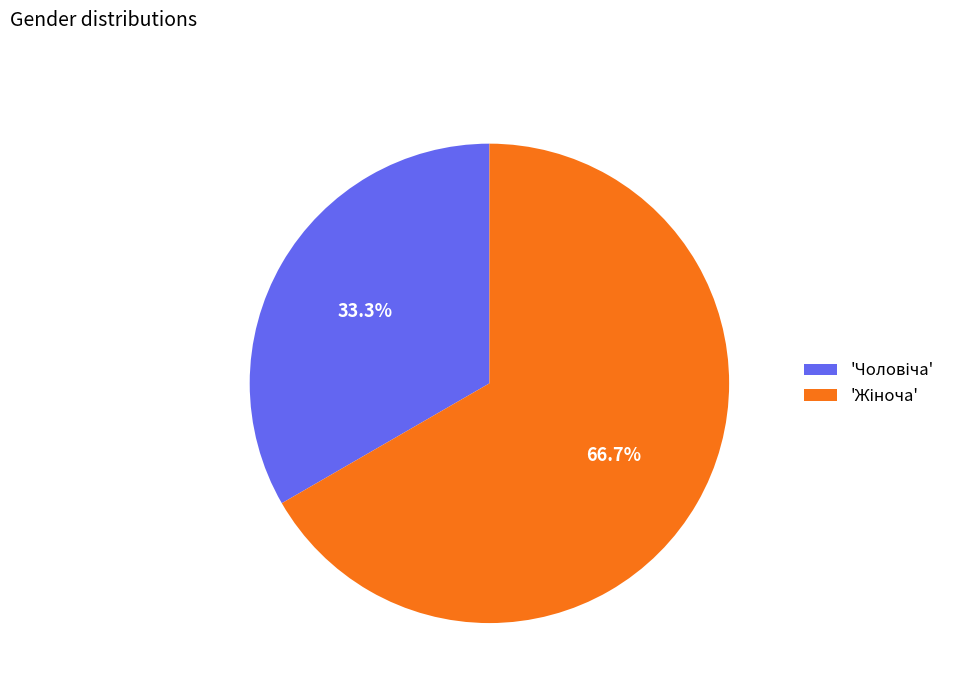

Is there a majority slice in this chart?

Yes